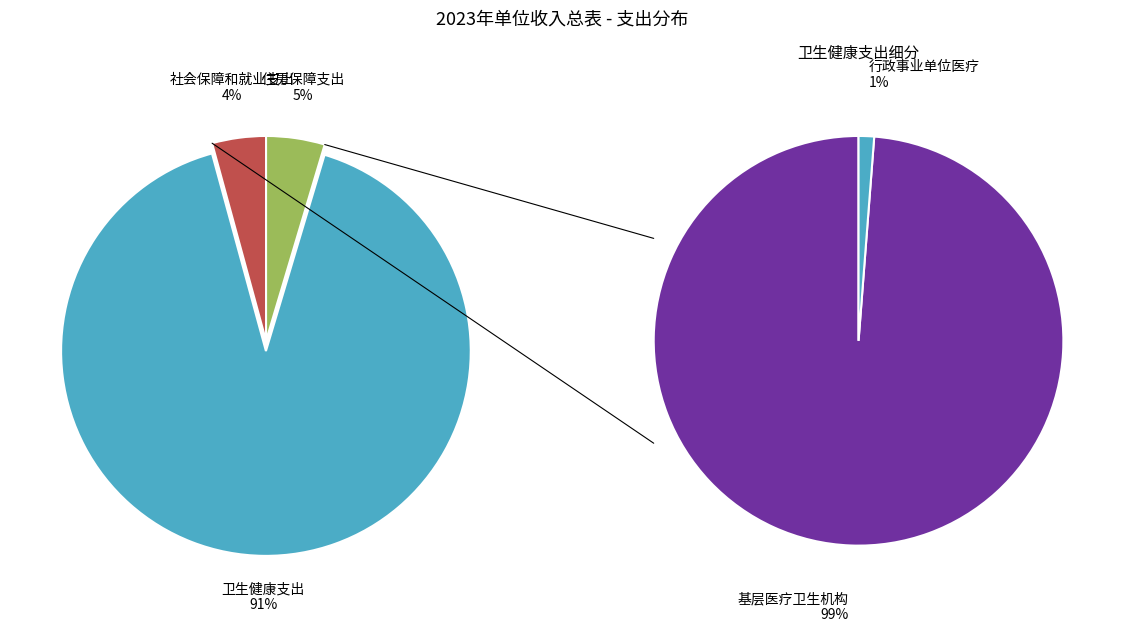

The 社会保障和就业支出 slice represents 4% of the pie. True or false?

True